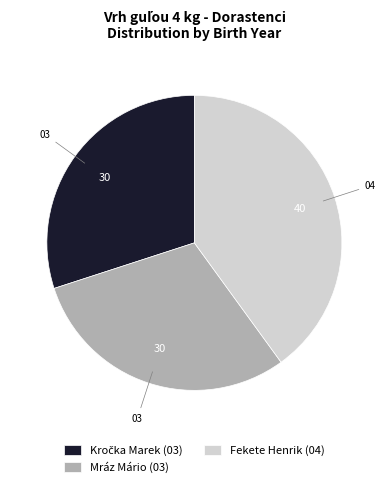

Which slice is the largest?

Fekete Henrik